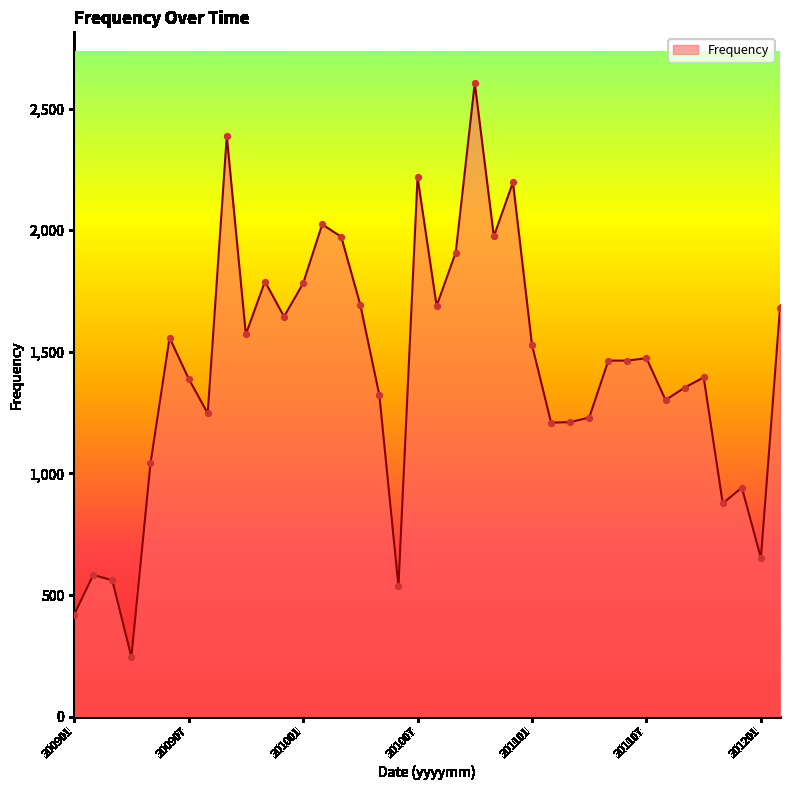

What is the minimum value shown in the chart?

246